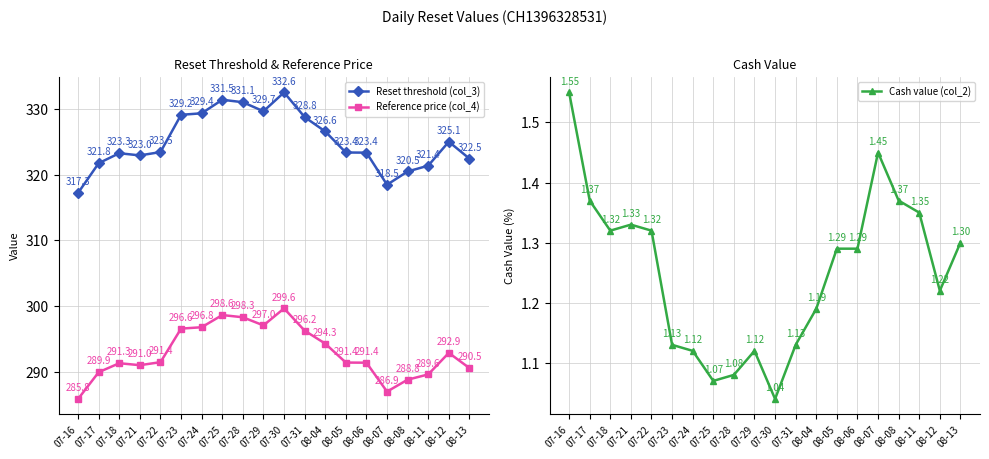

What position from the right is 07-24?

14